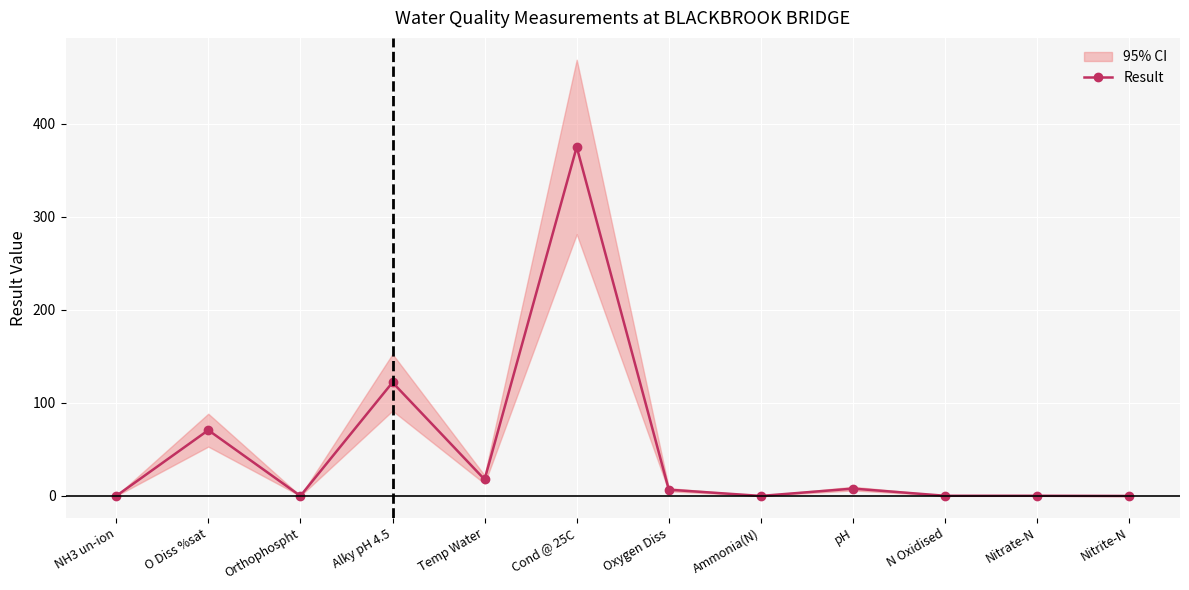

How many points are lower than both their immediate neighbors (excluding endpoints)?

3